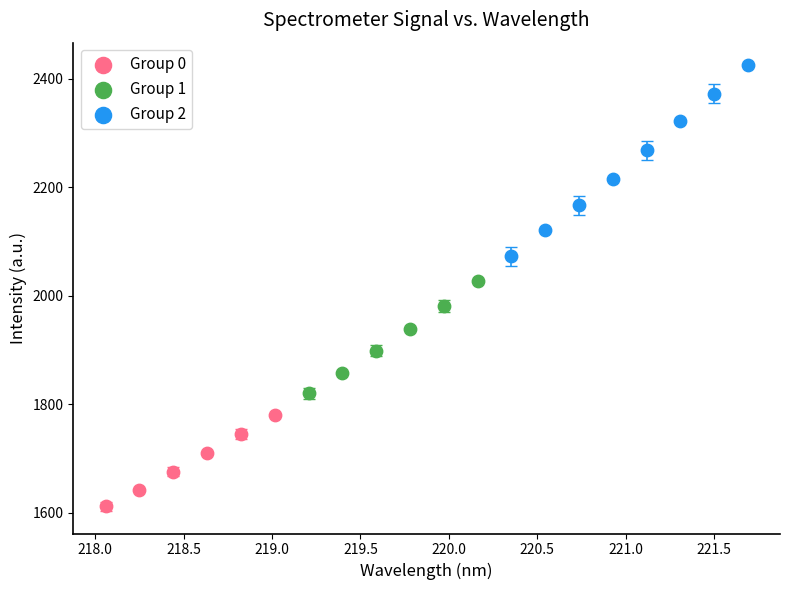

Which series reaches the maximum Y coordinate?

Group 2